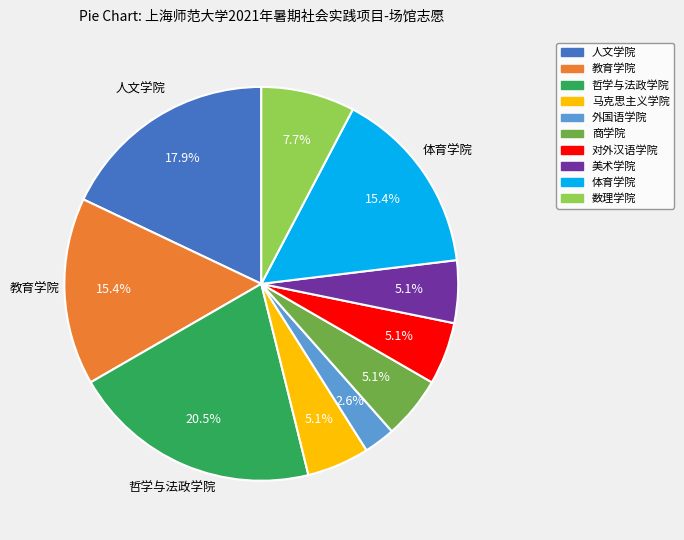

Which slice is the smallest?

外国语学院